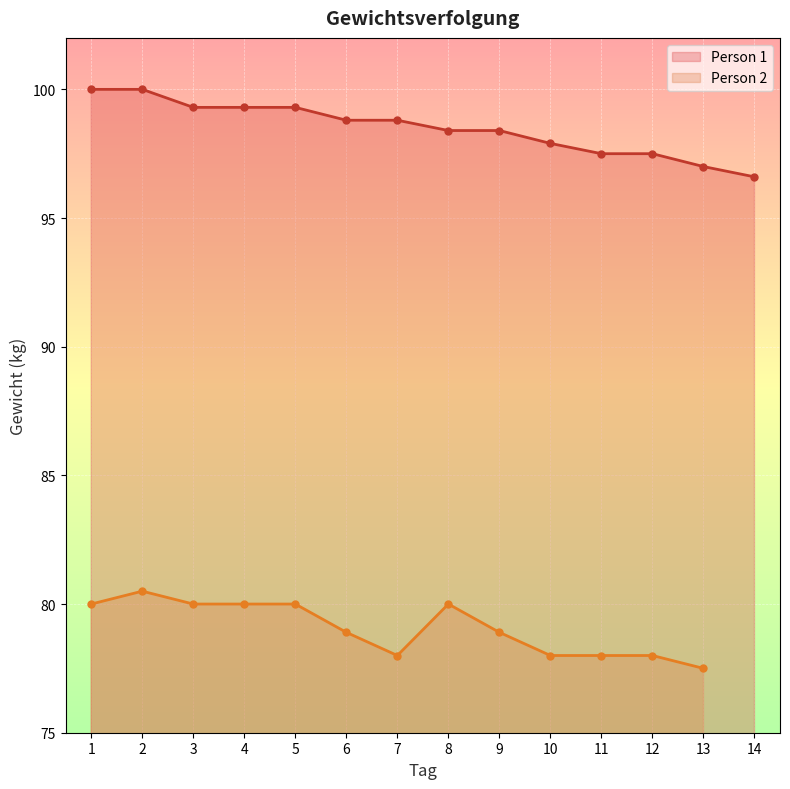

What is the value of the Person 1 point at the 2nd from the left?

100.0